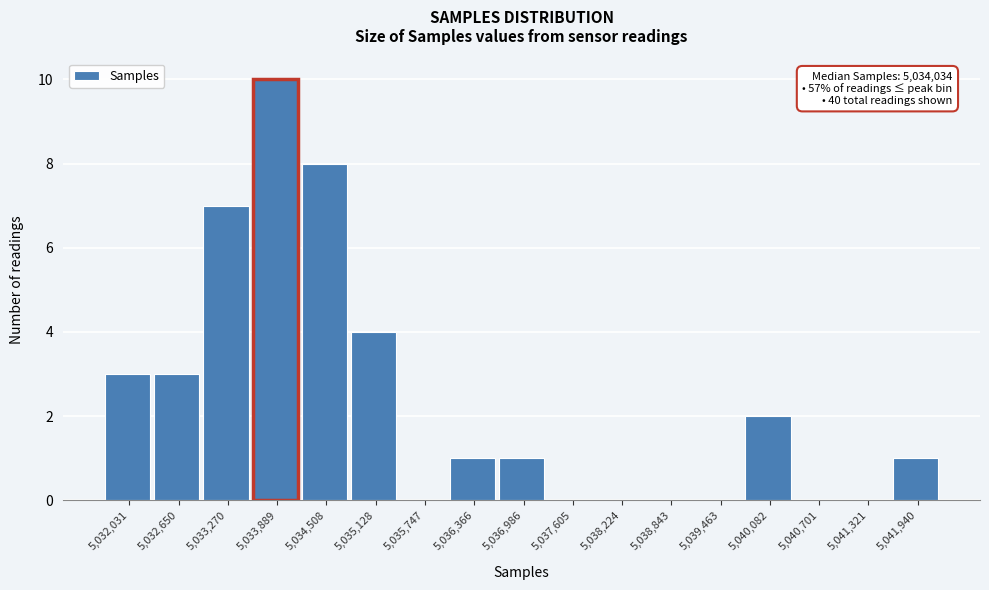

Which range on the x-axis has the tallest bar?

5033600 to 5034200